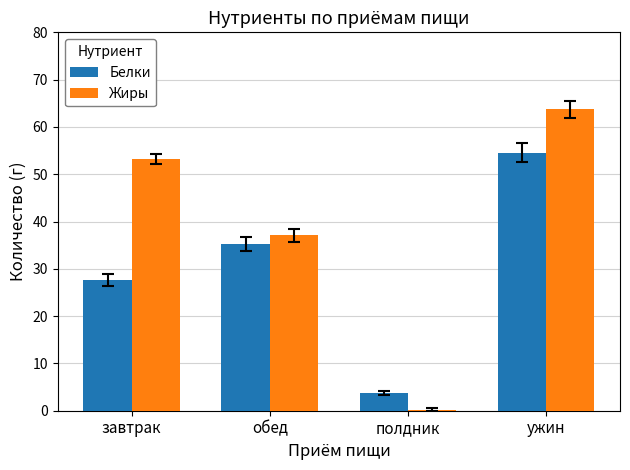

The Белки series shows 19.3 at обед. True or false?

False